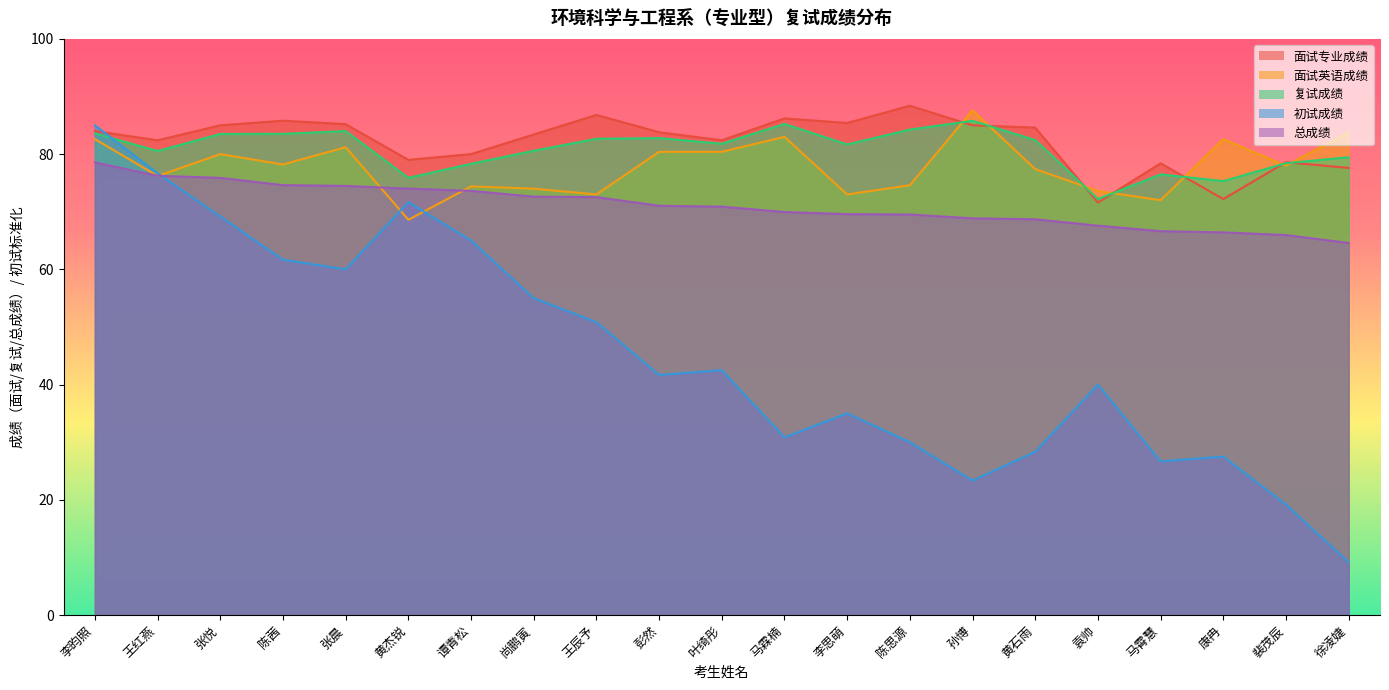

Where does the 面试专业成绩 series first go above 83?

李昀照